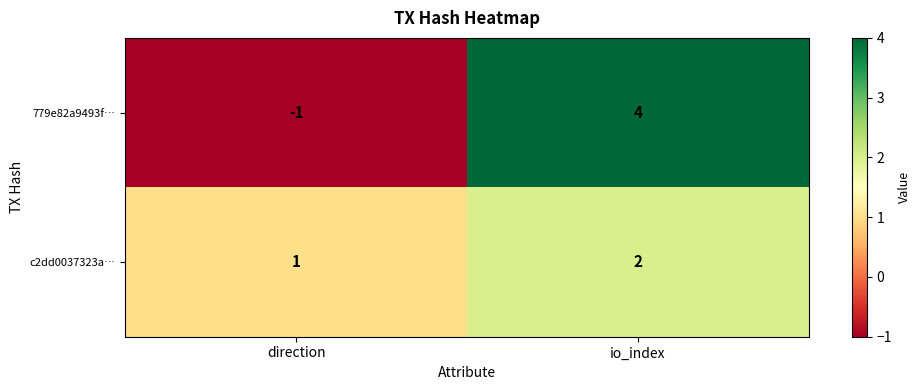

Which has a higher value, direction or io_index?

io_index